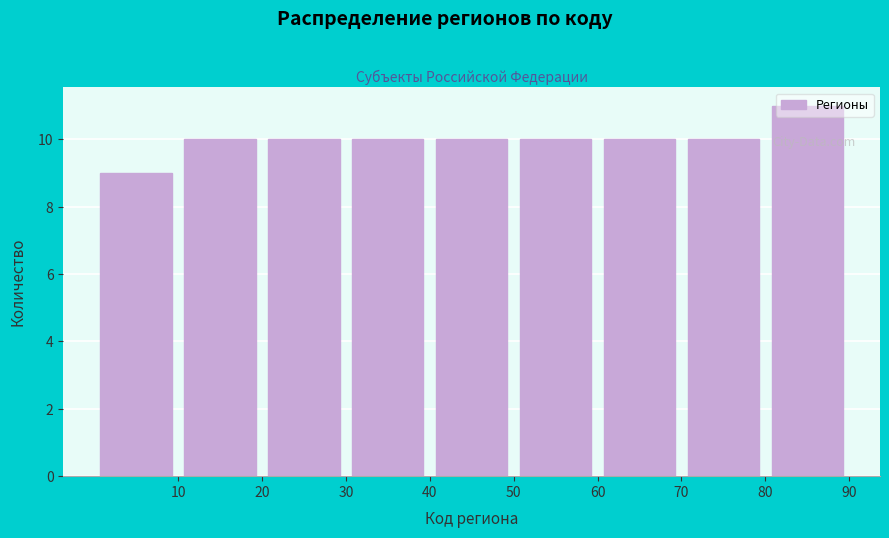

Reading left to right, transcribe this chart: for each bar, give the range it covers on the x-axis and its height. The values are not printed on the chart, so give them approximately, as read against the axis.

0 to 10: 9
10 to 20: 10
20 to 30: 10
30 to 40: 10
40 to 50: 10
50 to 60: 10
60 to 70: 10
70 to 80: 10
80 to 90: 11